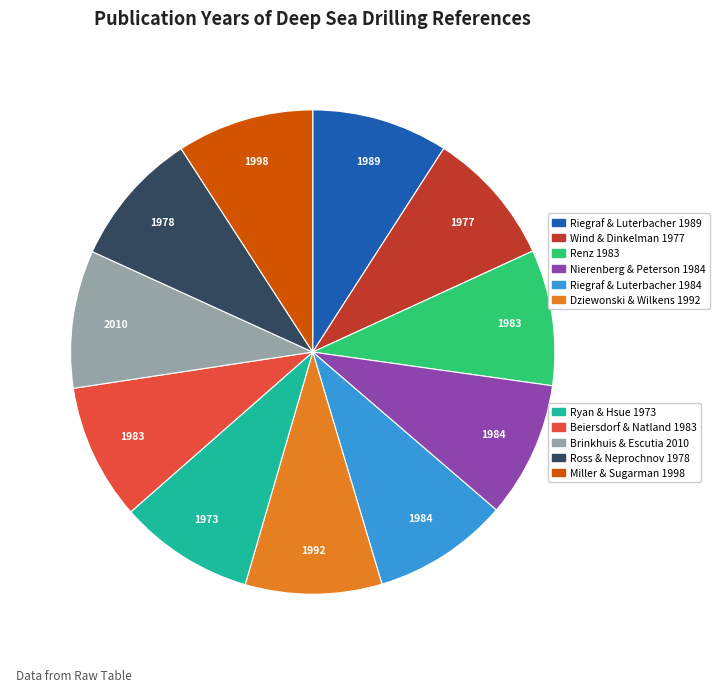

Is there a majority slice in this chart?

No